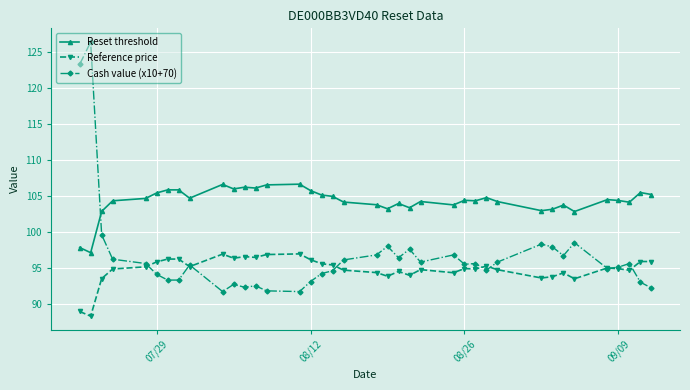

What is the value of the Cash value (x10+70) point at the 10th from the left?

91.7